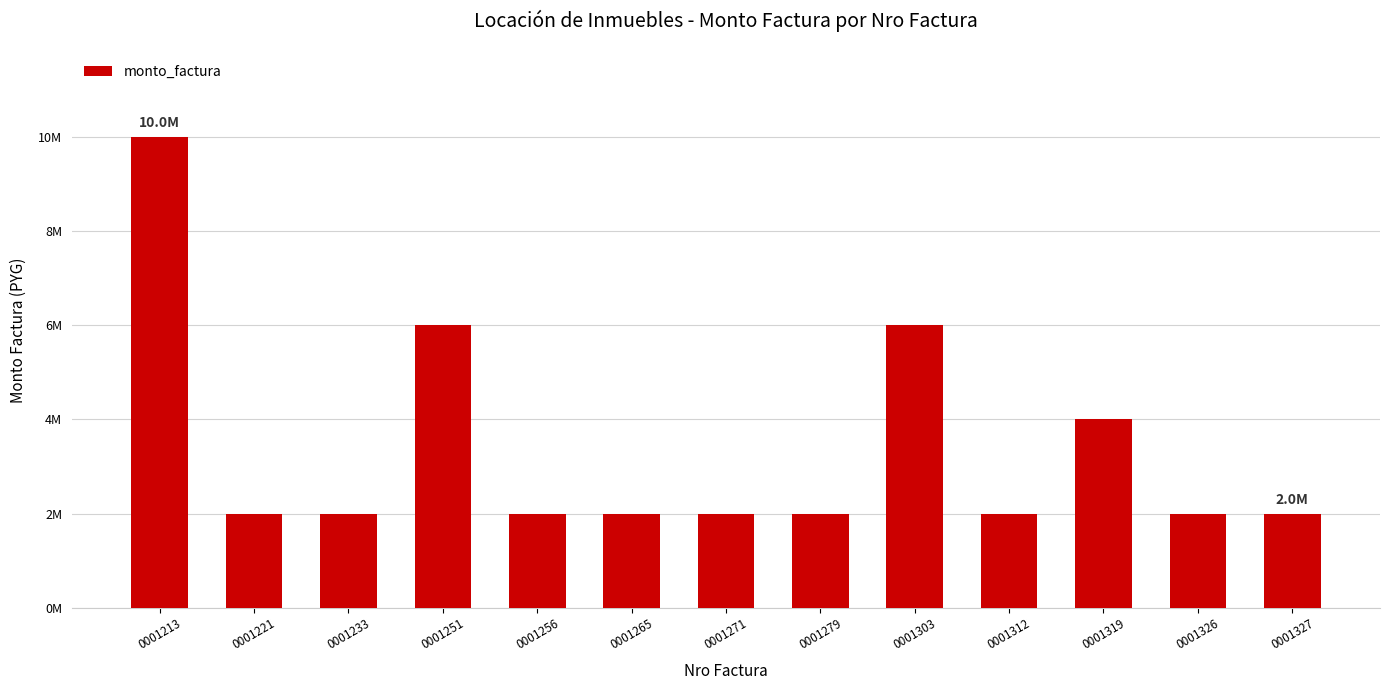

Are the bars horizontal?

No